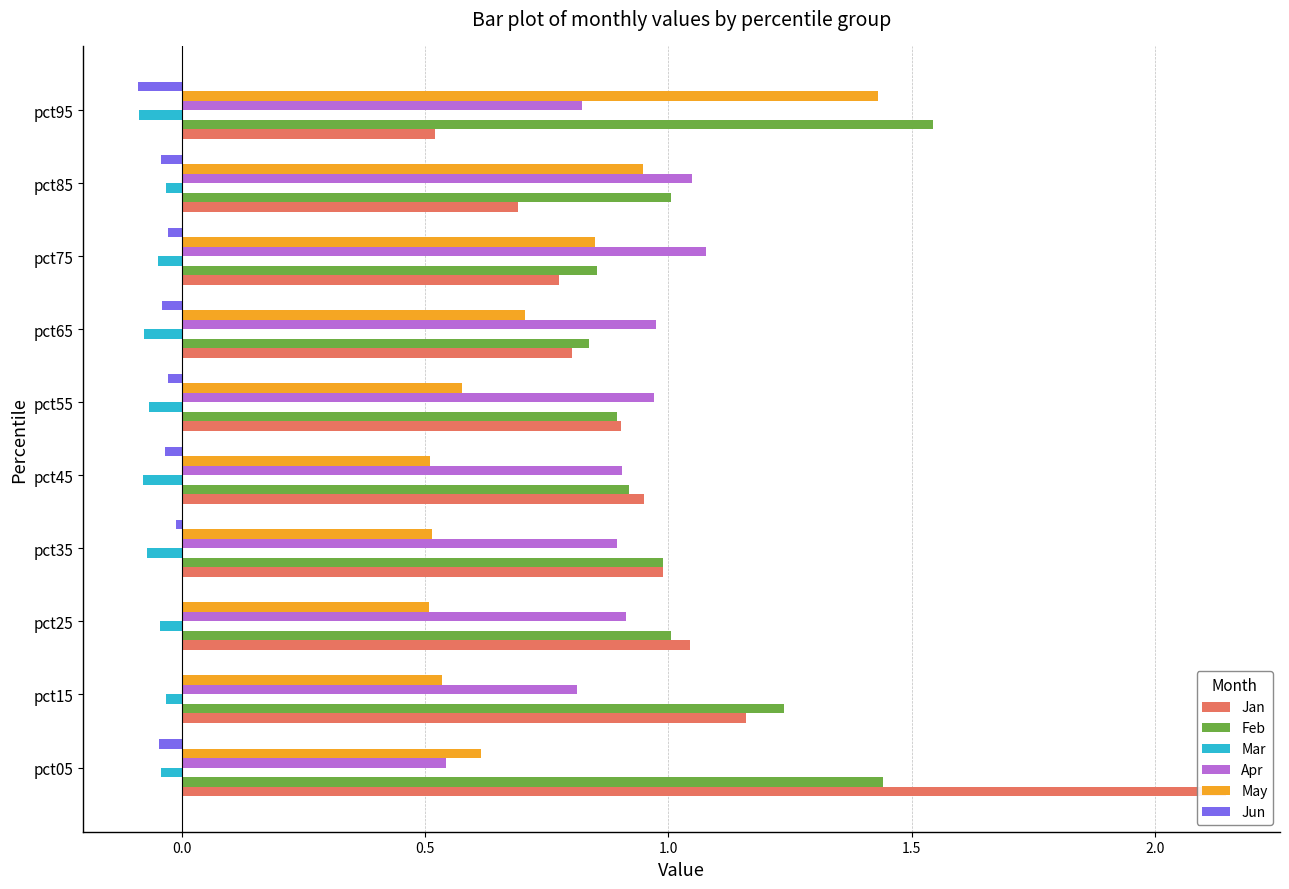

What are all the series names shown in the legend?

Jan, Feb, Mar, Apr, May, Jun